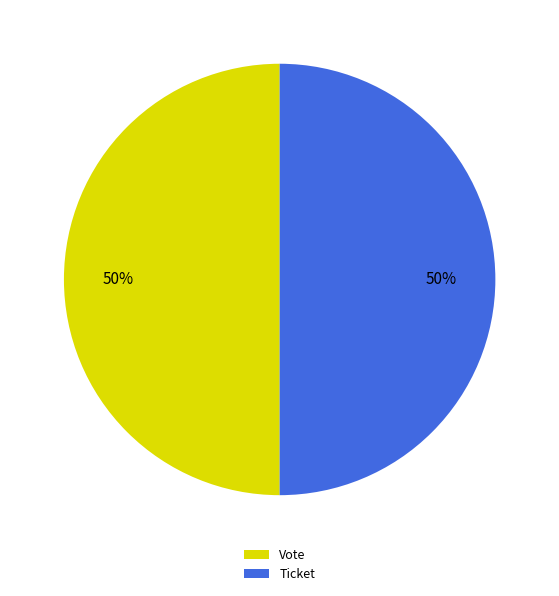

Is it true that Ticket is 50% of the pie?

True